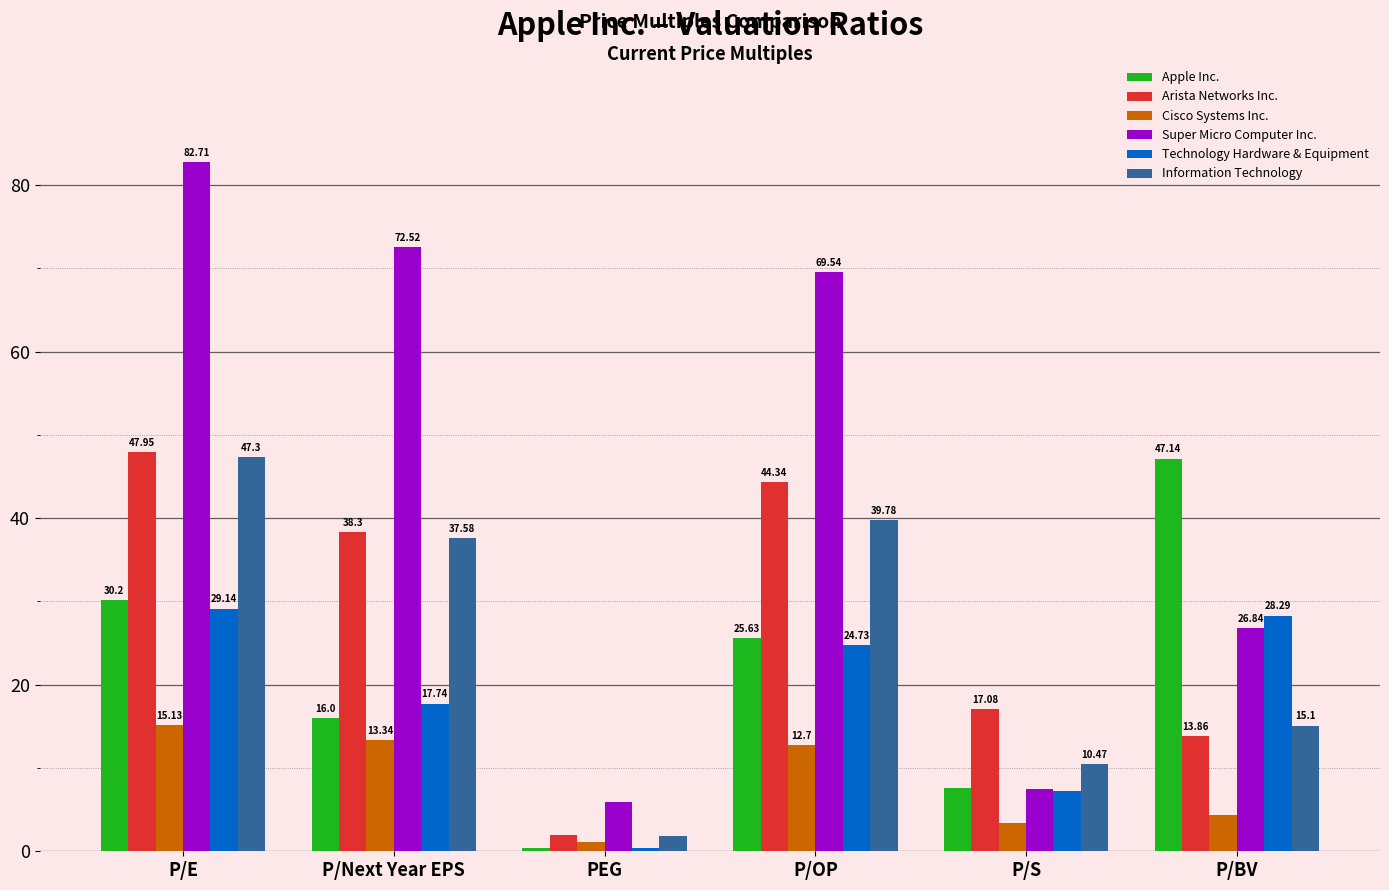

Which series has the largest range (max minus min)?

Super Micro Computer Inc.